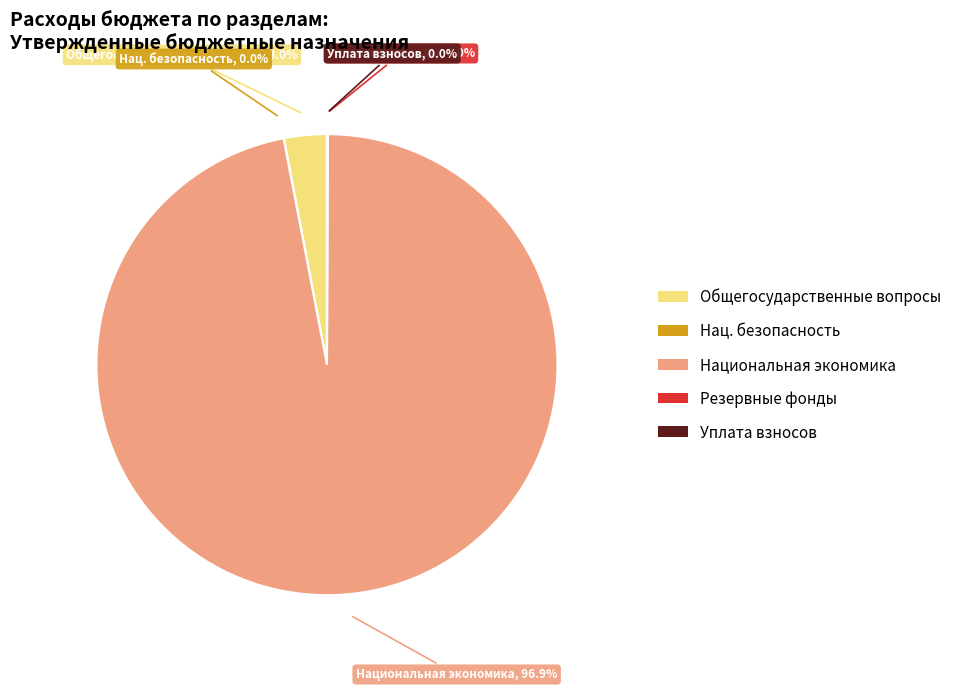

Is there a majority slice in this chart?

Yes